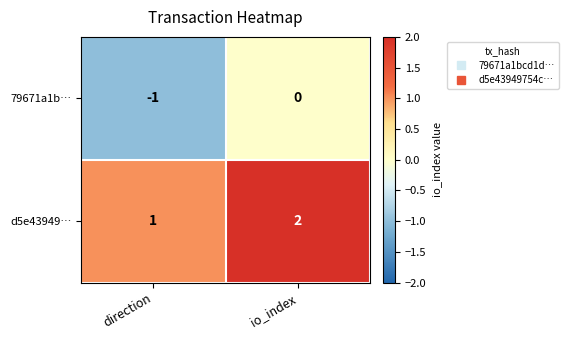

Which label corresponds to the smallest value in the chart?

direction